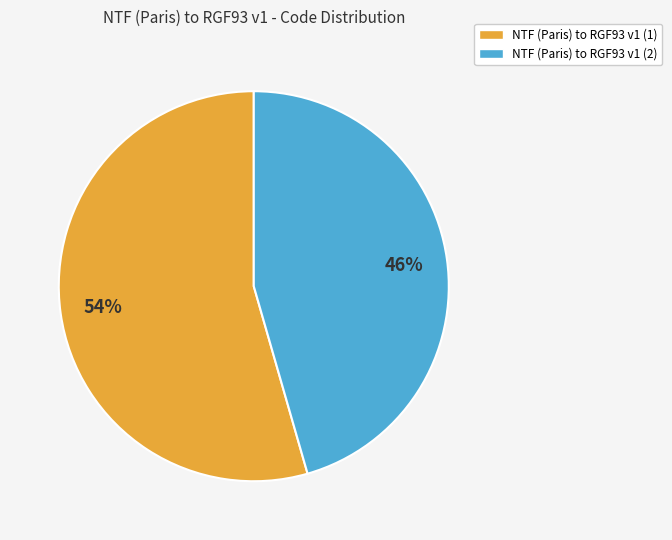

Rank the categories by value from lowest to highest.

NTF (Paris) to RGF93 v1 (2), NTF (Paris) to RGF93 v1 (1)